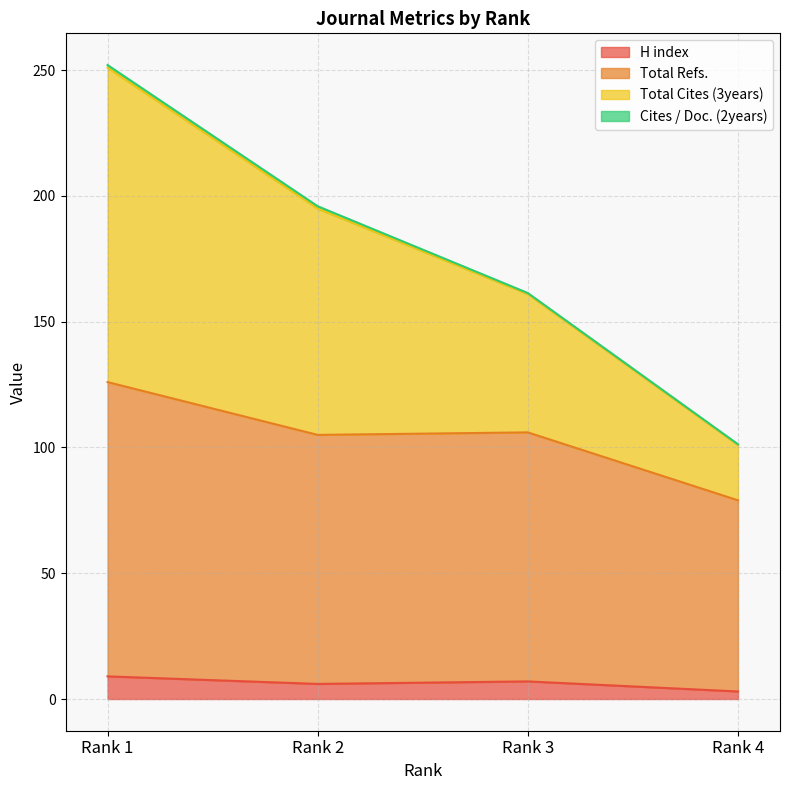

What is the sum of the H index values at Rank 1 and Rank 2?

15.0